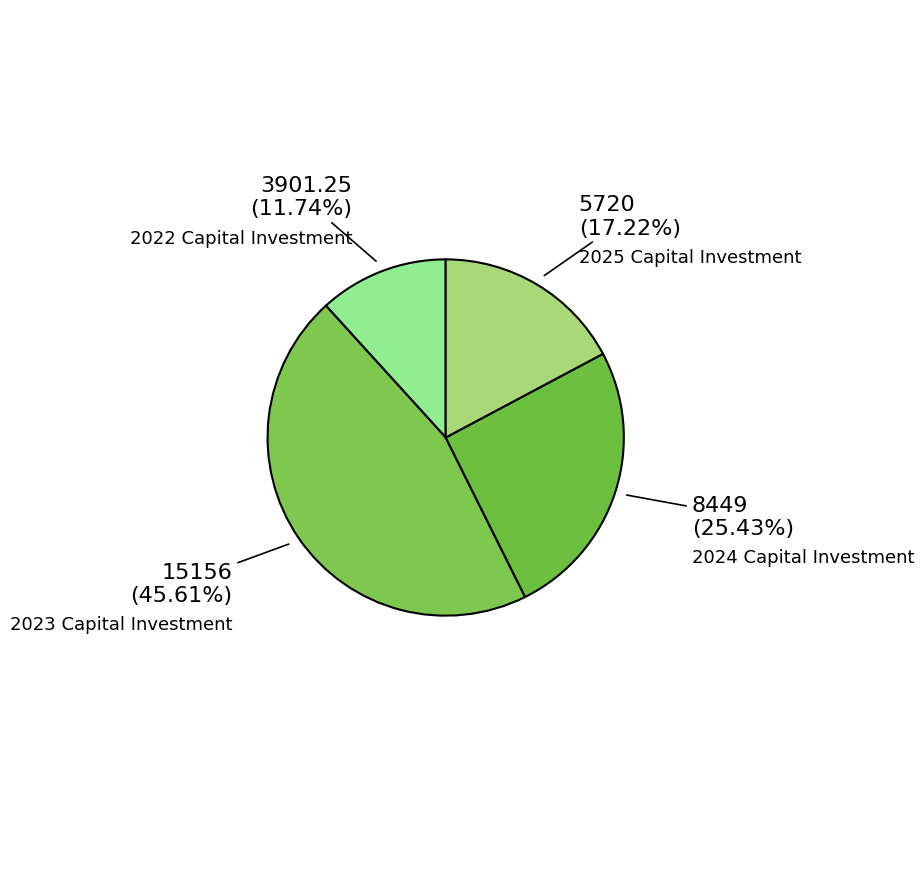

True or false: 2025 Capital Investment accounts for 17% of the total.

True